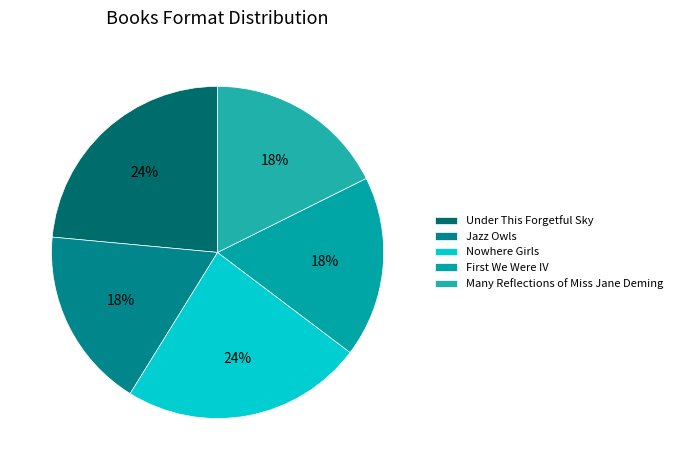

Is there a majority slice in this chart?

No